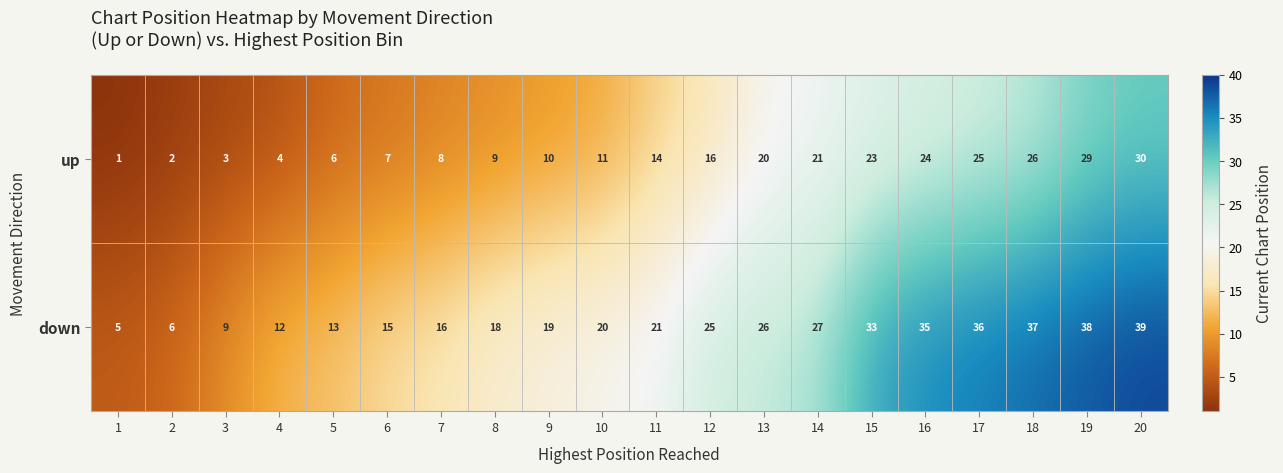

Rank the series by their maximum value, from highest to lowest.

down, up